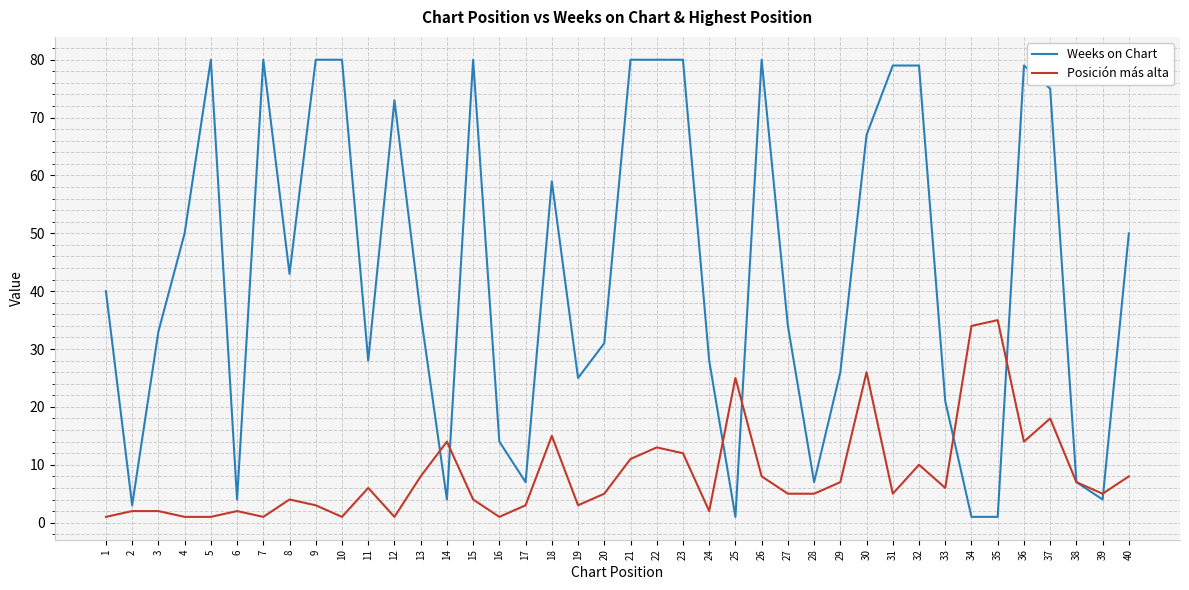

Which series ends up on top after the final intersection of Weeks on Chart and Posición más alta?

Weeks on Chart